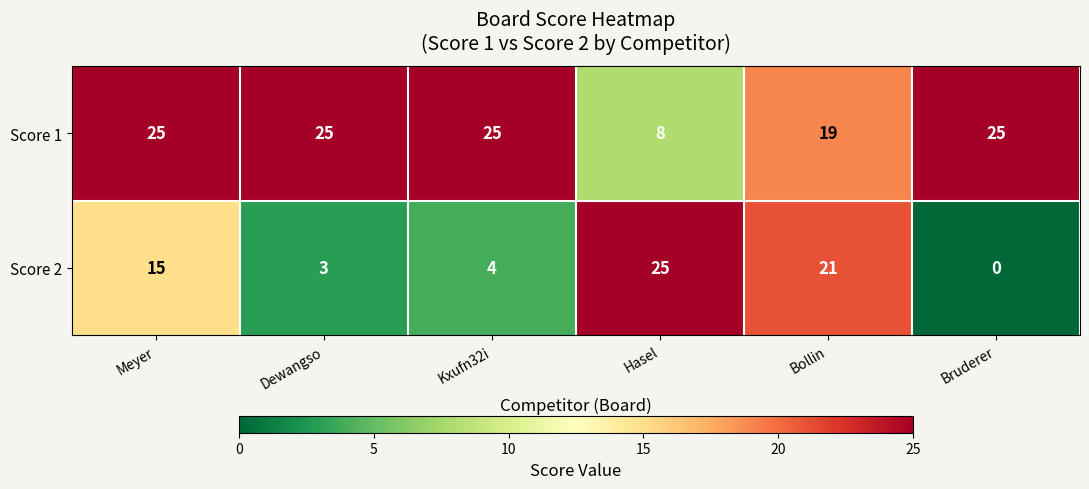

At how many categories does at least one series exceed 12?

6